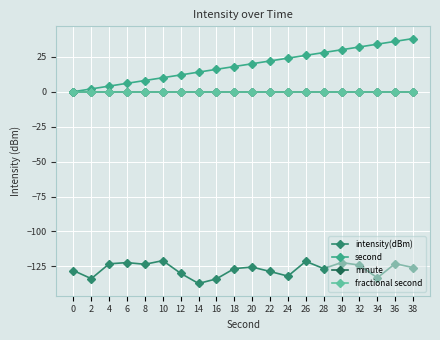

Is this an area chart (filled region under the line)?

No